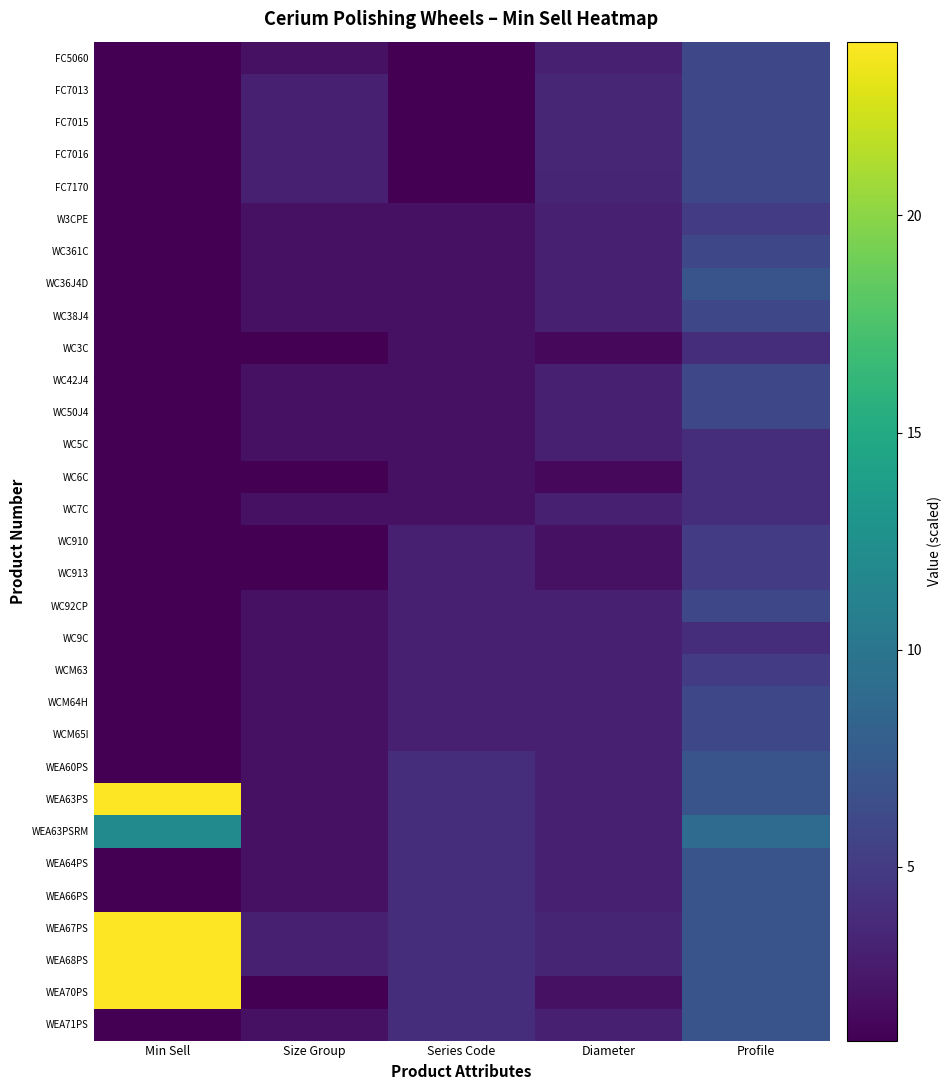

List the series in order of their peak value, lowest first.

WC3C, WC5C, WC6C, WC7C, WC9C, W3CPE, WC910, WC913, WCM63, FC5060, FC7013, FC7015, FC7016, FC7170, WC361C, WC38J4, WC42J4, WC50J4, WC92CP, WCM64H, WCM65I, WC36J4D, WEA60PS, WEA64PS, WEA66PS, WEA71PS, WEA63PSRM, WEA63PS, WEA67PS, WEA68PS, WEA70PS